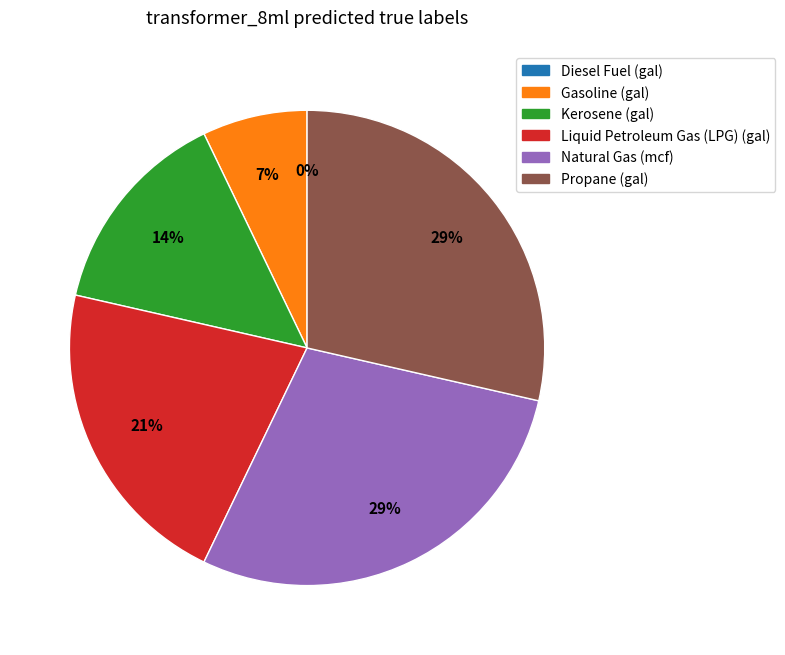

What is the change in value from Gasoline (gal) to Natural Gas (mcf)?

+3